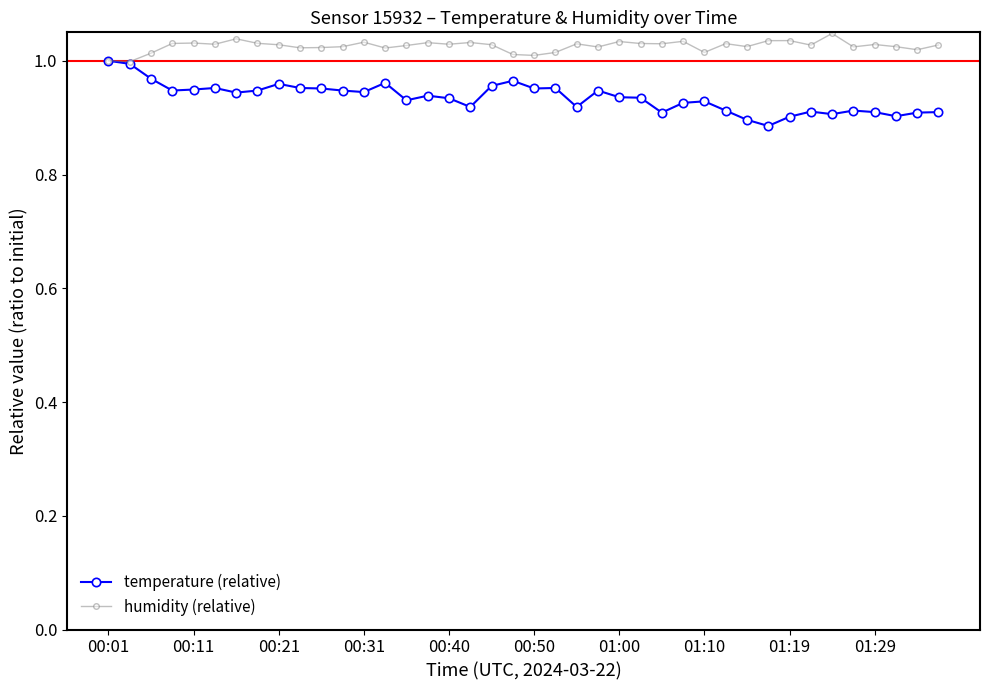

At how many categories does at least one series exceed 0?

40